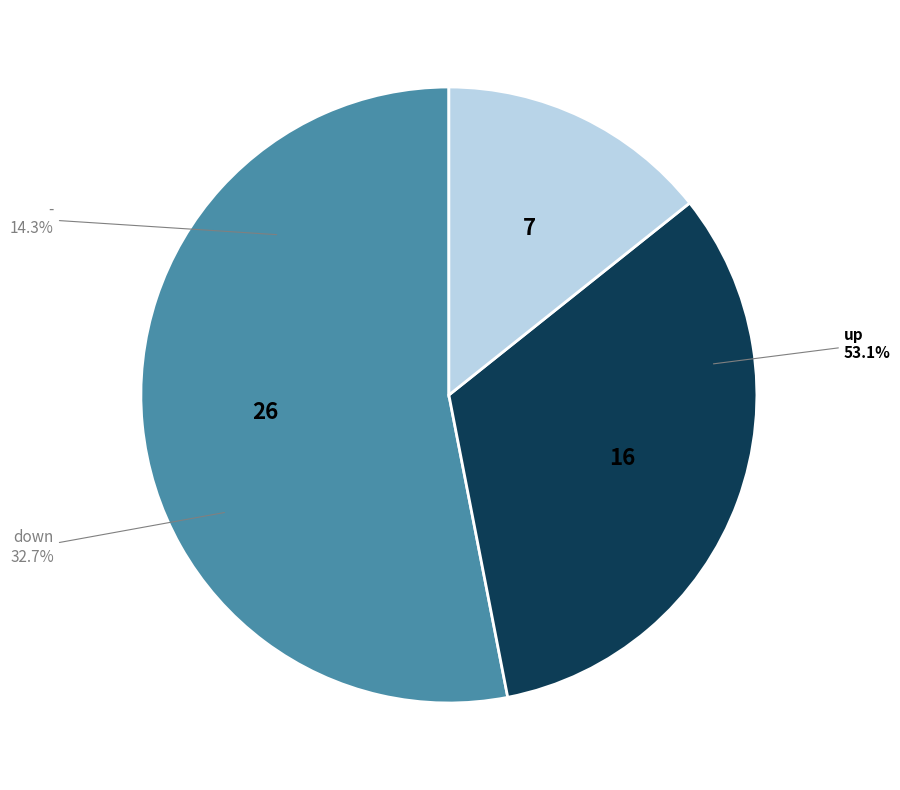

What is the ratio of the value at up to the value at -?

3.7